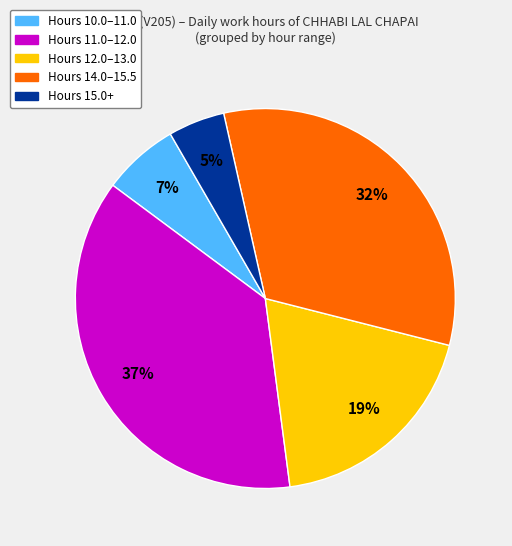

Which has a higher value, Hours 10.0–11.0 or Hours 15.0+?

Hours 10.0–11.0